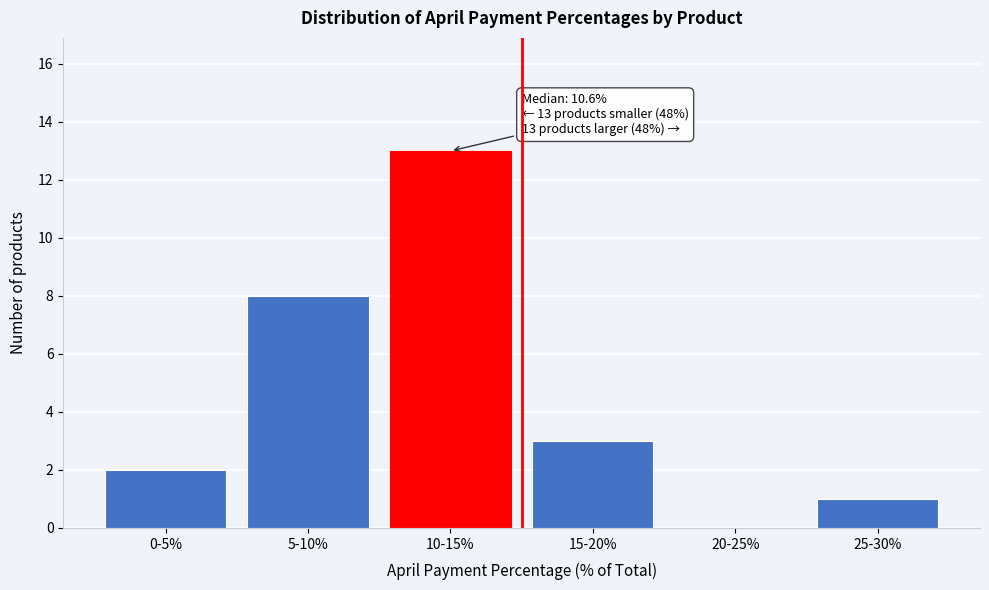

Reading left to right, extract all data points from this chart.

0-5%=2	5-10%=8	10-15%=13	15-20%=3	20-25%=0	25-30%=1